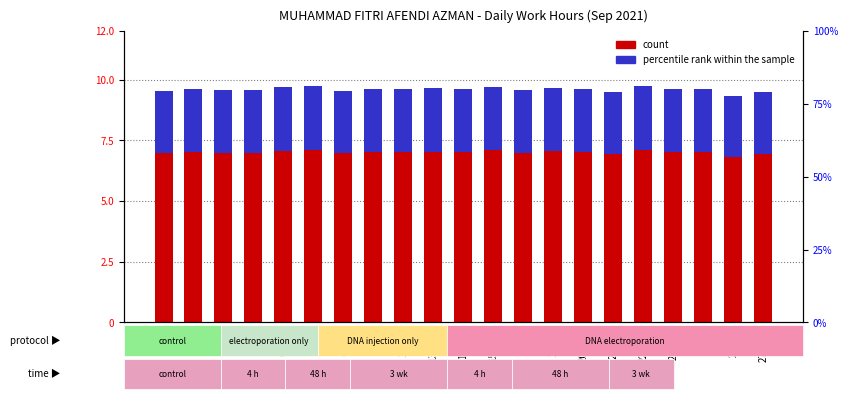

At which category is the sum across all series the highest?

7-Tue